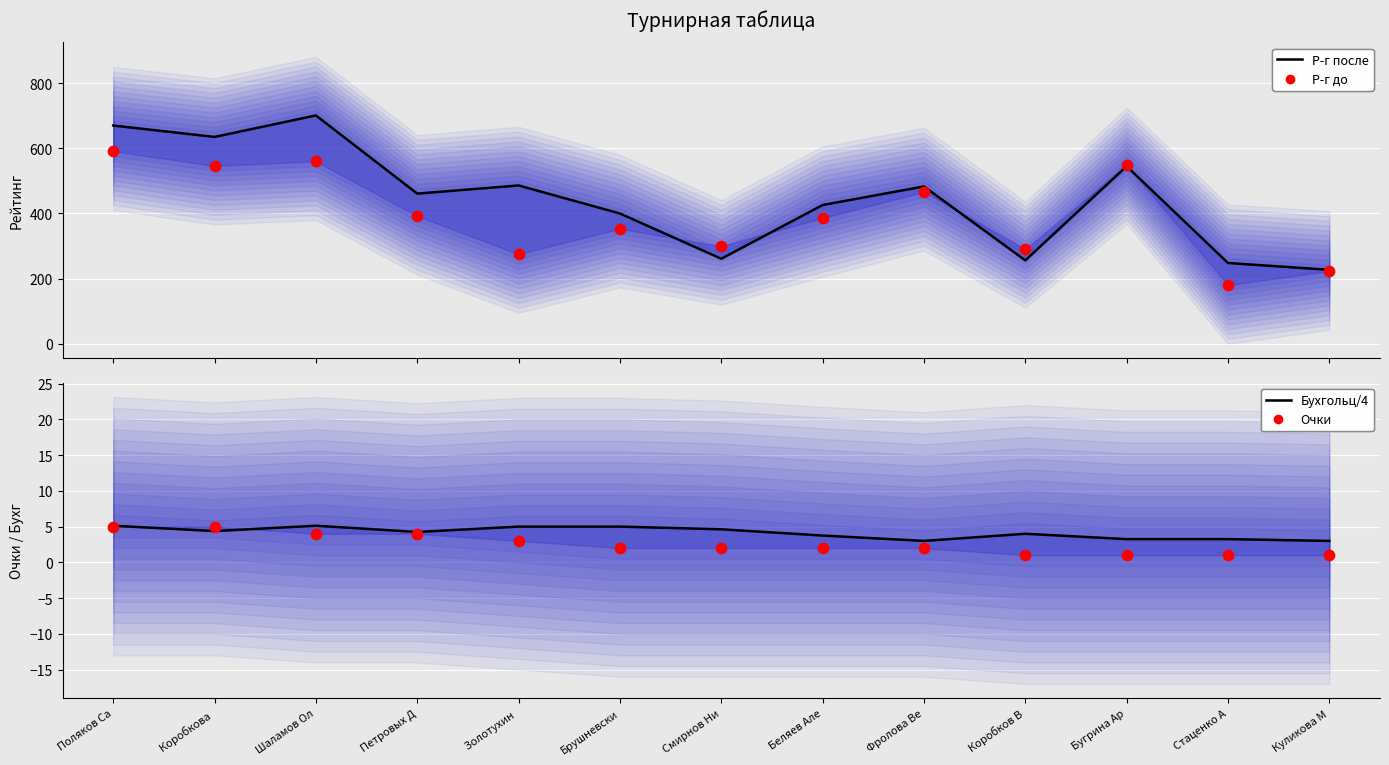

Which series contains the highest Y value?

Р-г после